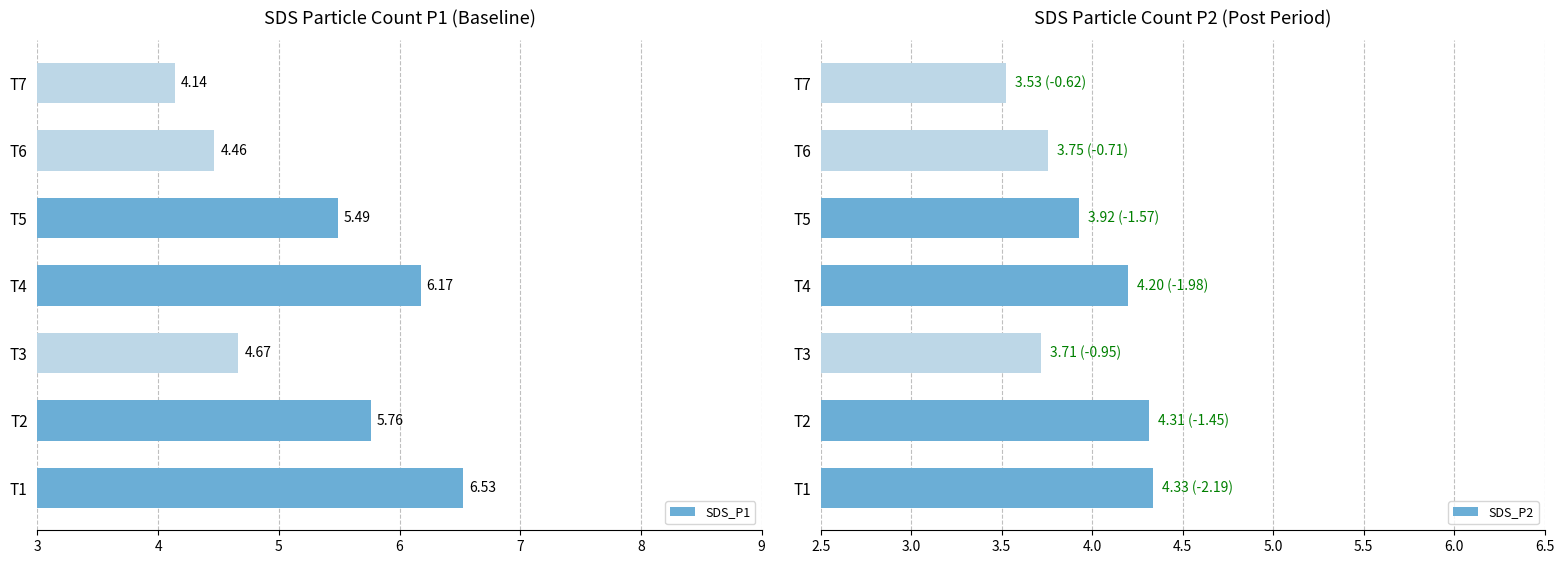

What is the difference between the SDS_P1 values at T6 and T1?

2.1